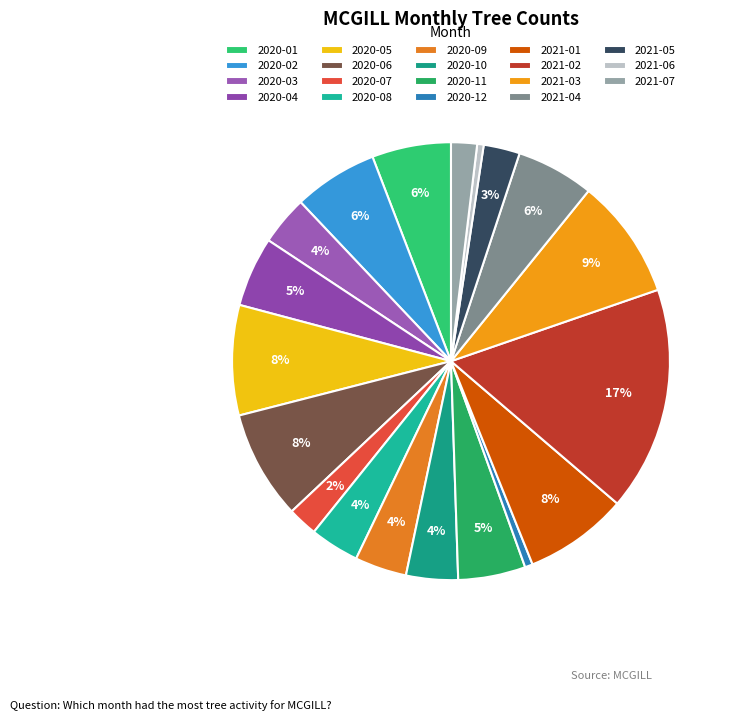

Is there any slice that represents more than half of the pie?

No